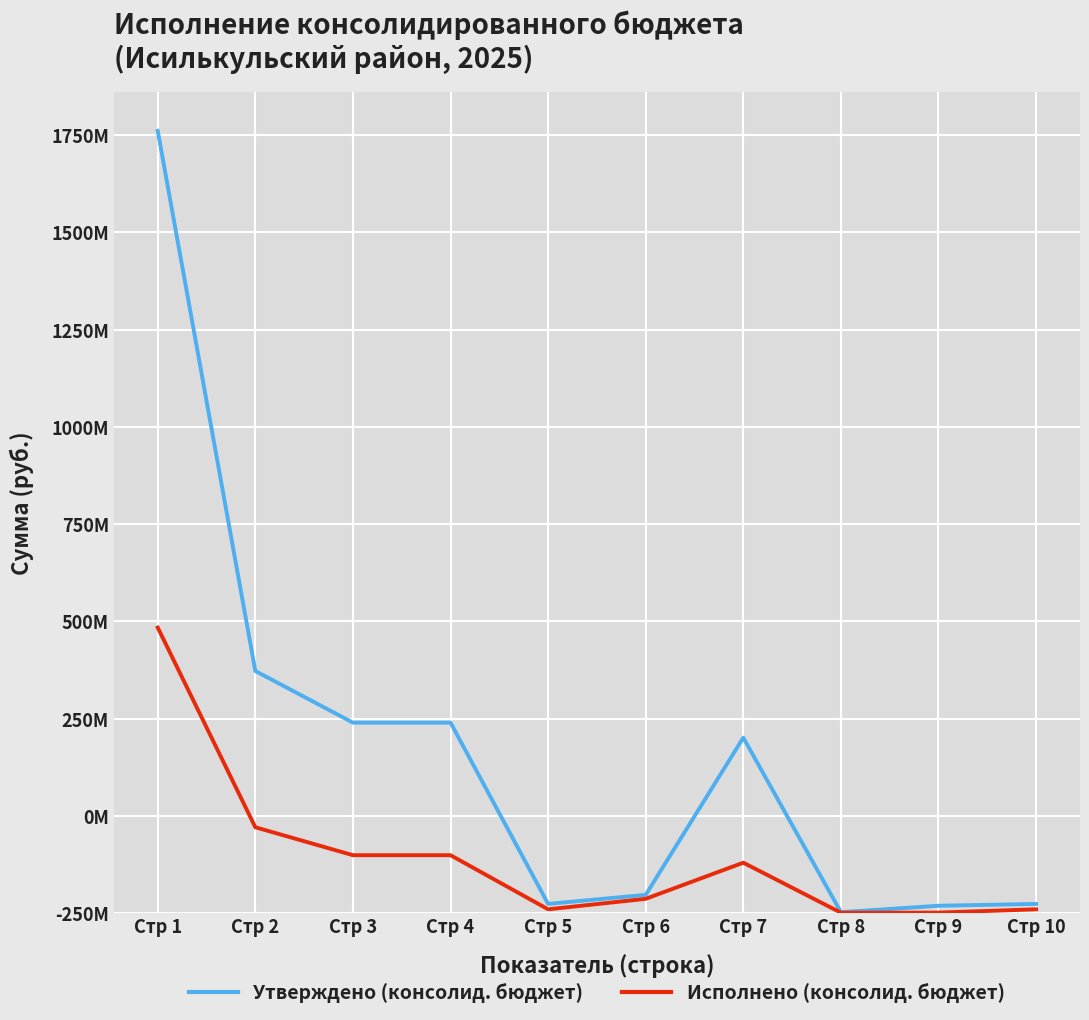

Rank the series by their maximum value, from highest to lowest.

Утверждено (консолид. бюджет), Исполнено (консолид. бюджет)